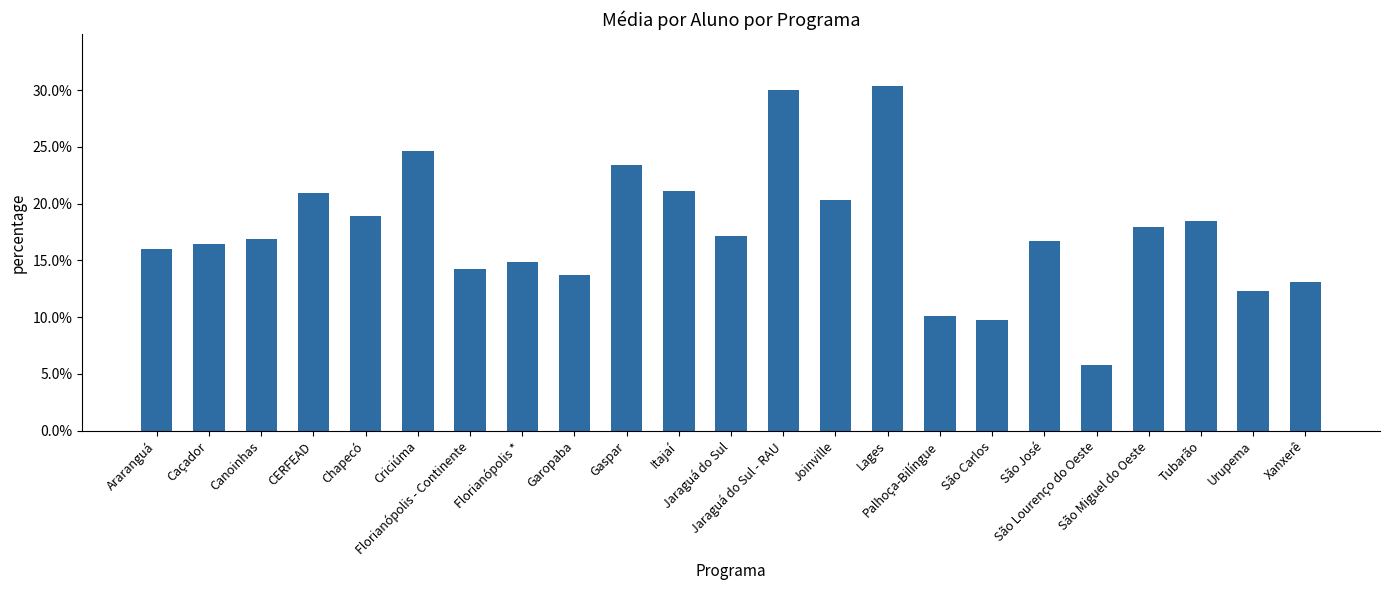

What is the minimum value shown in the chart?

5.8